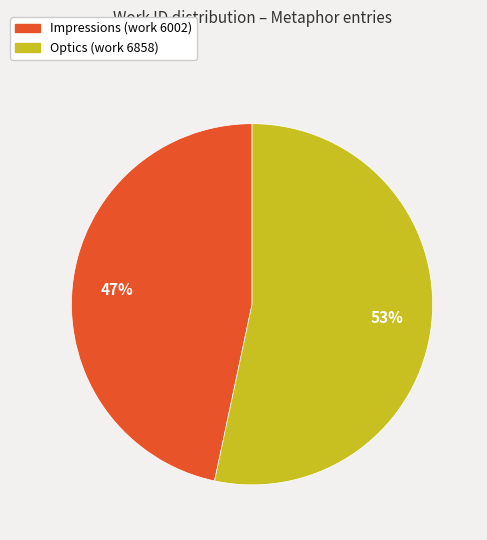

Between Impressions (work 6002) and Optics (work 6858), which is larger?

Optics (work 6858)